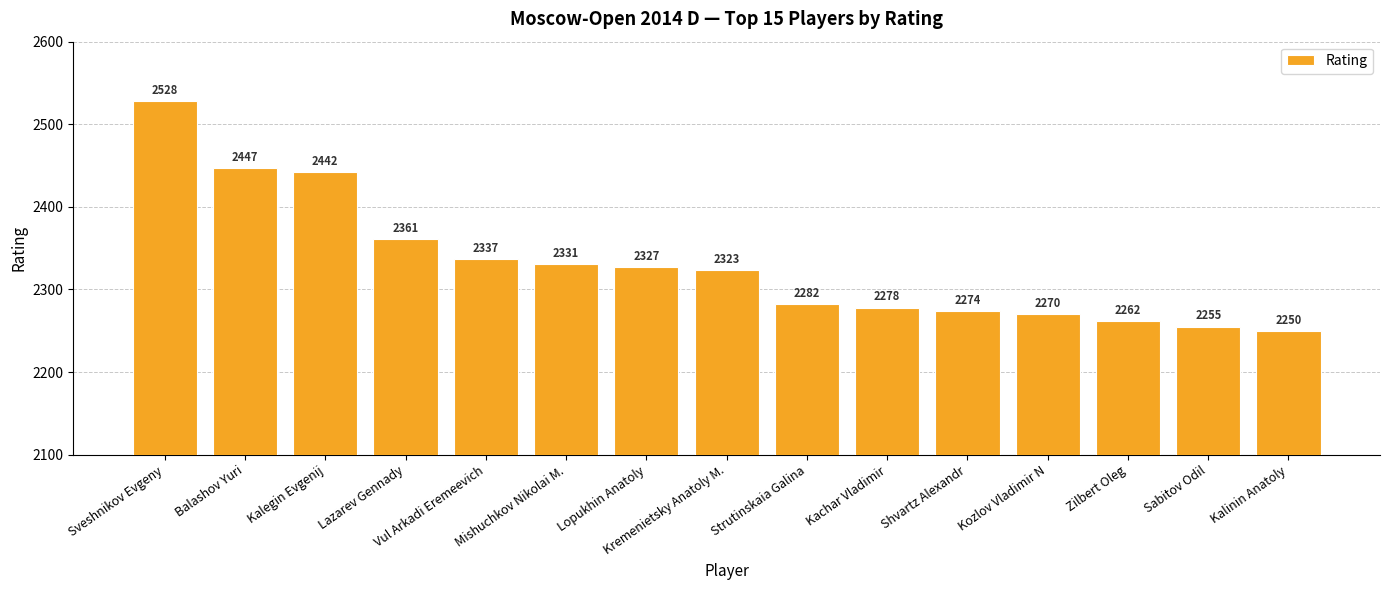

Which has a higher value, Lazarev Gennady or Balashov Yuri?

Balashov Yuri